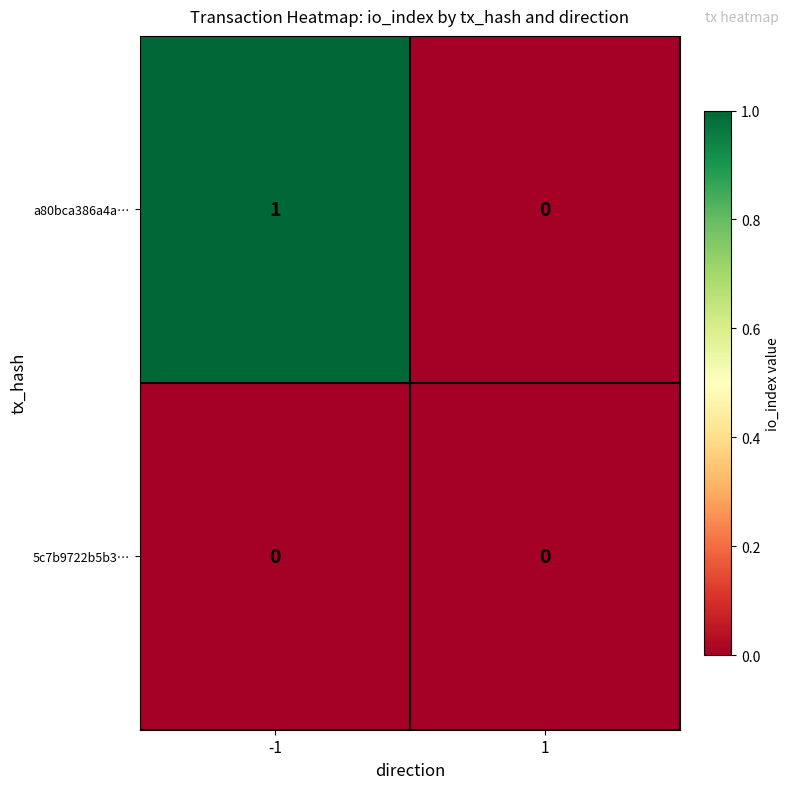

Count the number of data series in this chart.

2